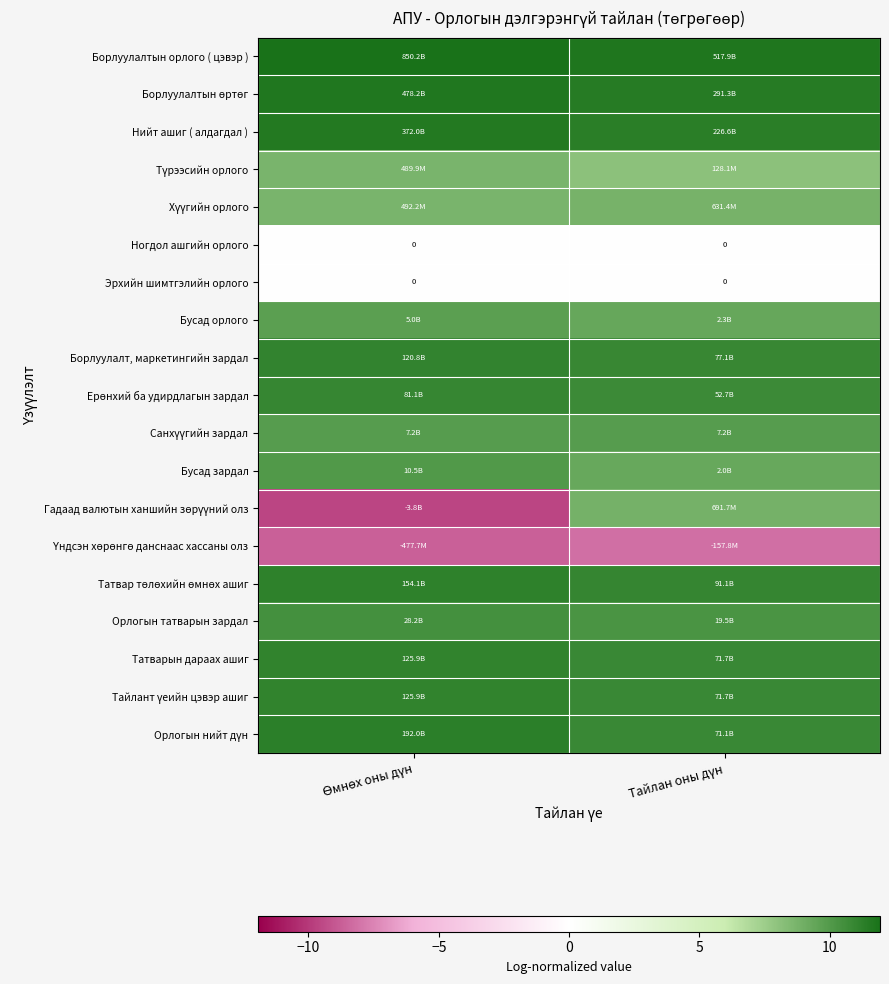

Which series has the largest total across all categories?

Борлуулалтын орлого ( цэвэр )